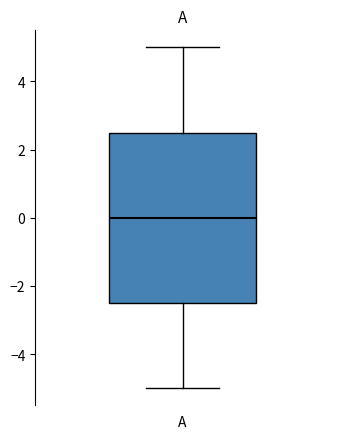

Where does the lower whisker of the box for A end on the y-axis? The values are not printed on the chart, so give them approximately, as read against the axis.

-5.0